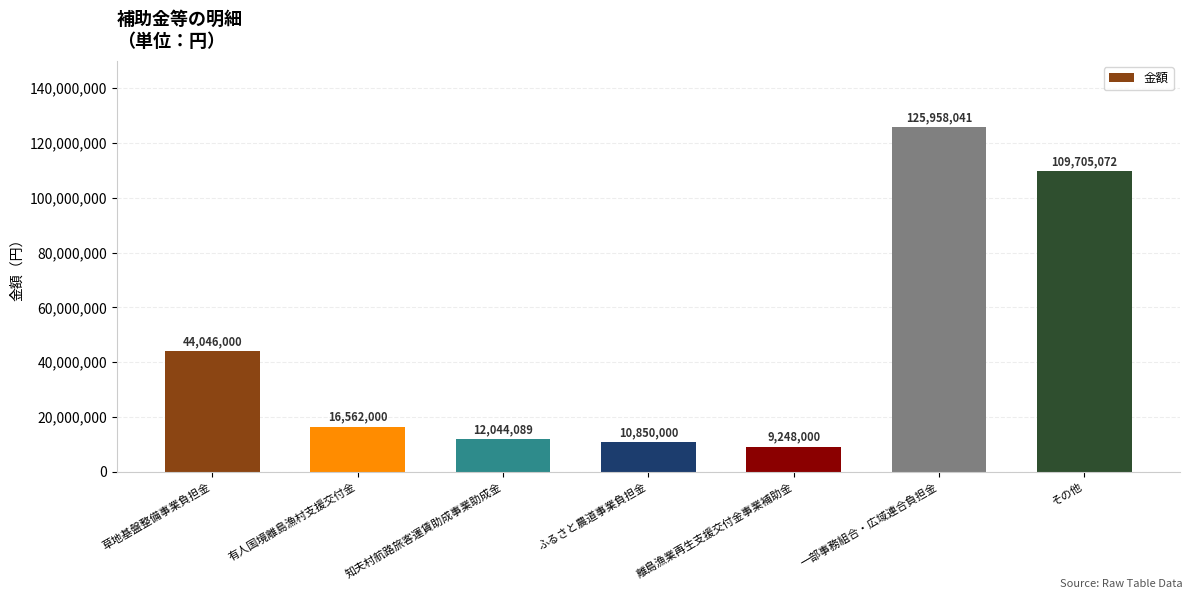

Rank the categories by value from highest to lowest.

一部事務組合・広域連合負担金, その他, 草地基盤整備事業負担金, 有人国境離島漁村支援交付金, 知夫村航路旅客運賃助成事業助成金, ふるさと農道事業負担金, 離島漁業再生支援交付金事業補助金